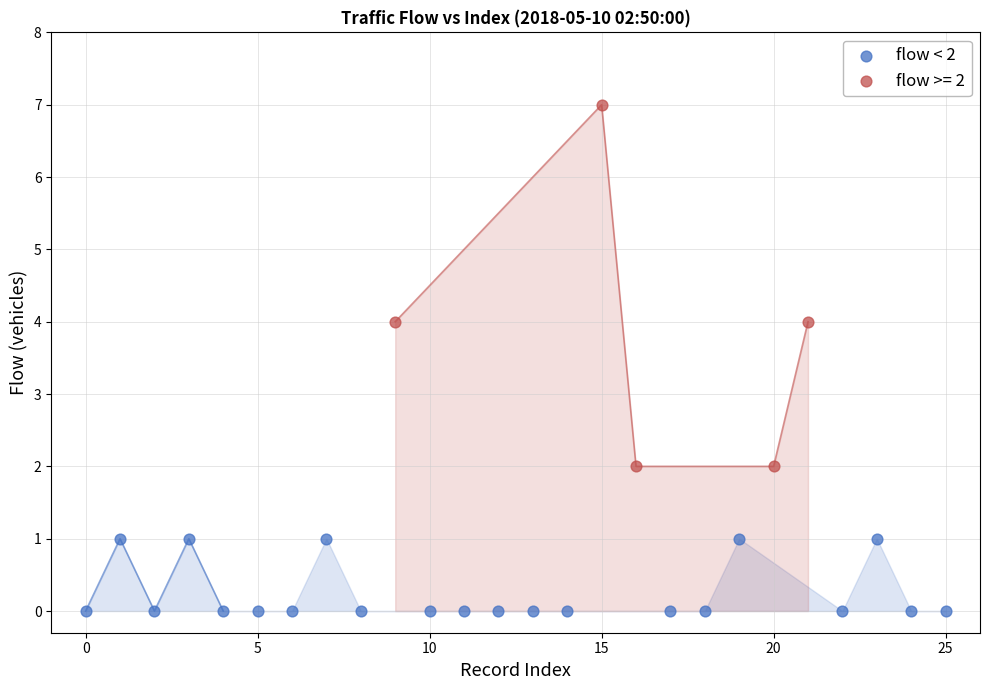

Which series reaches the minimum Y coordinate?

flow < 2